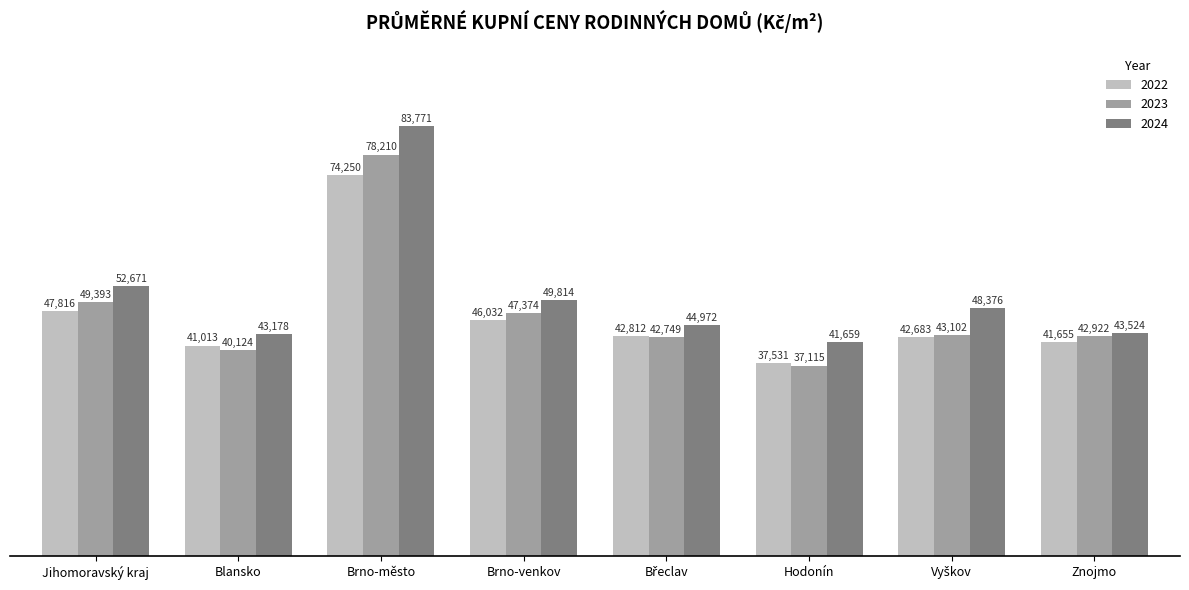

What is the sum of all 2023 values?

380989